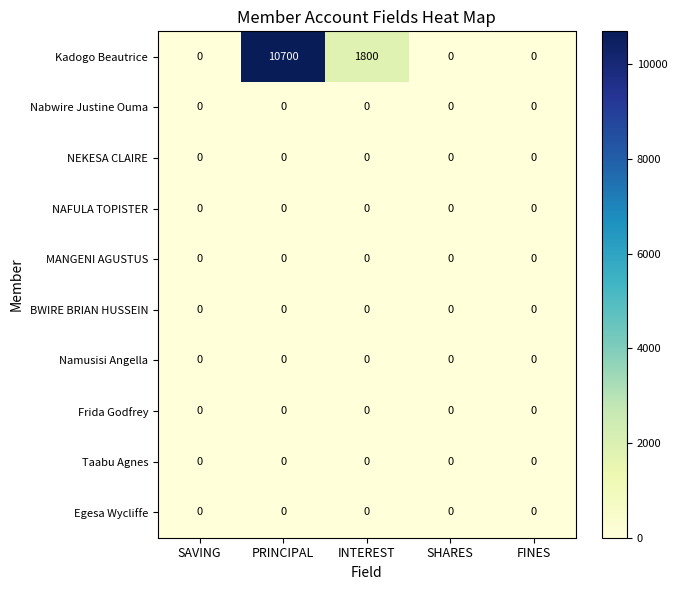

Between PRINCIPAL and SHARES, which series saw the biggest shift?

Kadogo Beautrice